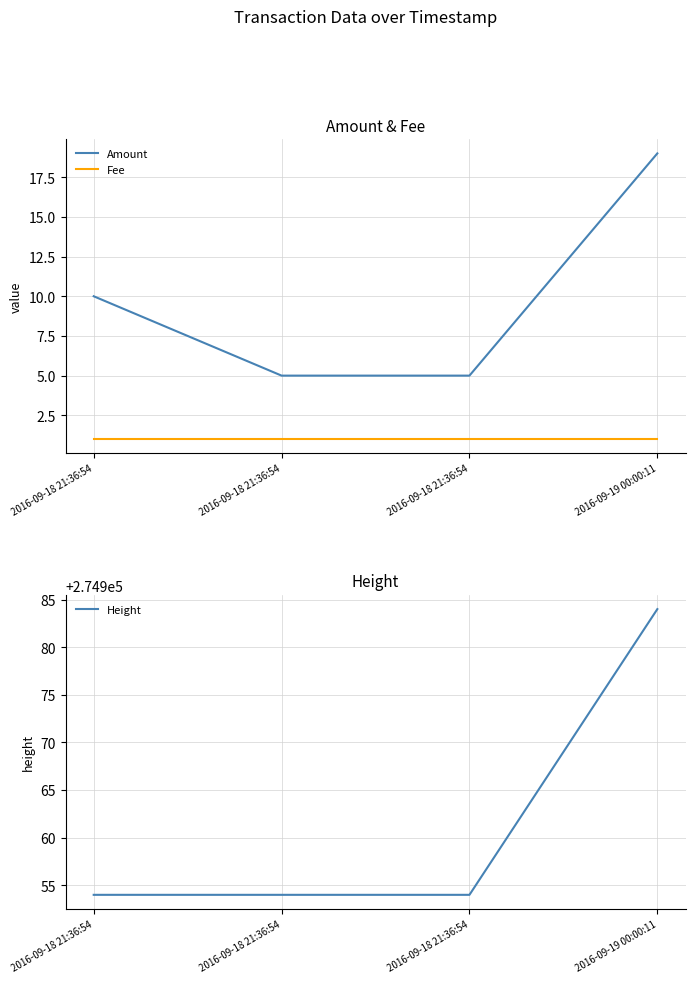

The value of Height at 2016-09-18 21:36:54 is 274954. True or false?

True